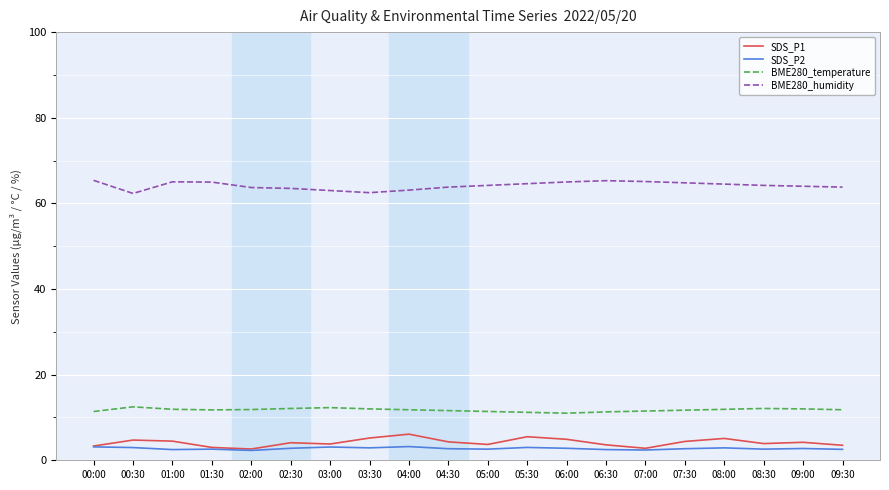

True or false: BME280_temperature has a value of 2.7 at 01:30.

False